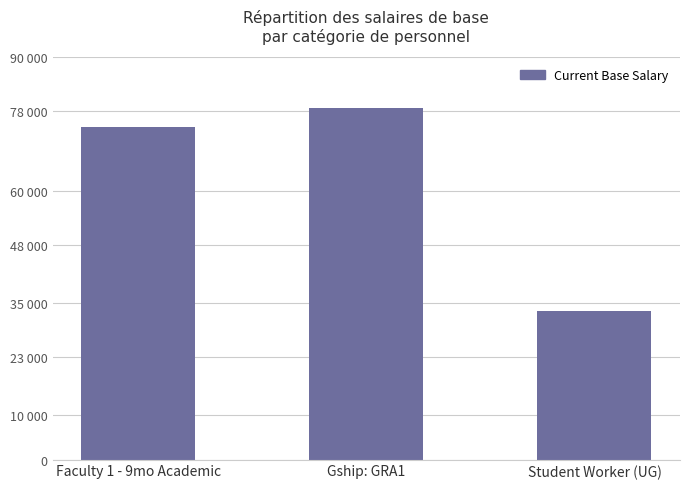

Rank the categories by value from lowest to highest.

Student Worker (UG), Faculty 1 - 9mo Academic, Gship: GRA1